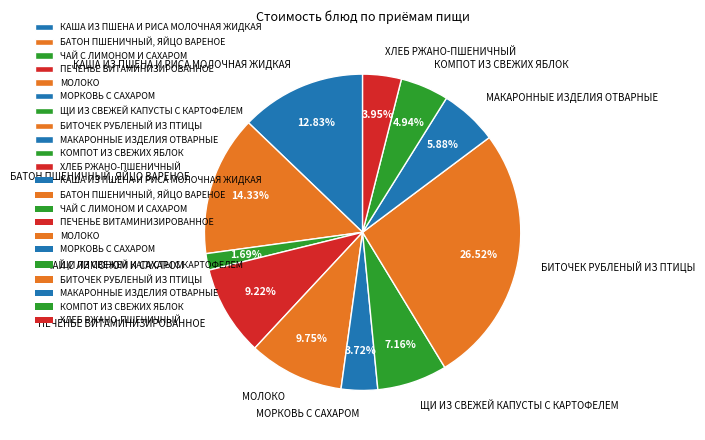

To the nearest percent, what is the difference between the largest and smallest slice percentages?

25%